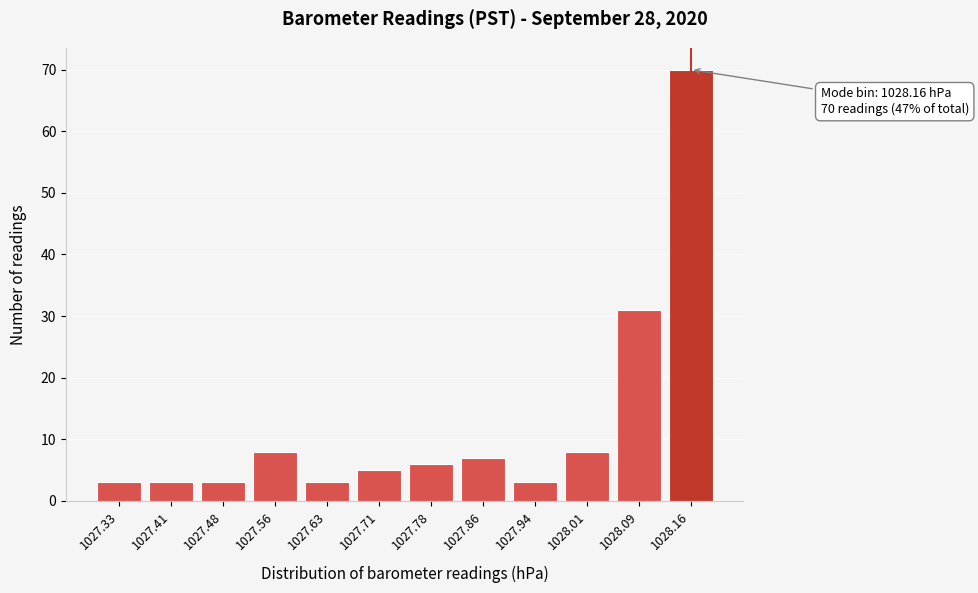

Reading left to right, list all the values displayed in this chart.

1027.33=3	1027.41=3	1027.48=3	1027.56=8	1027.63=3	1027.71=5	1027.78=6	1027.86=7	1027.94=3	1028.01=8	1028.09=31	1028.16=70